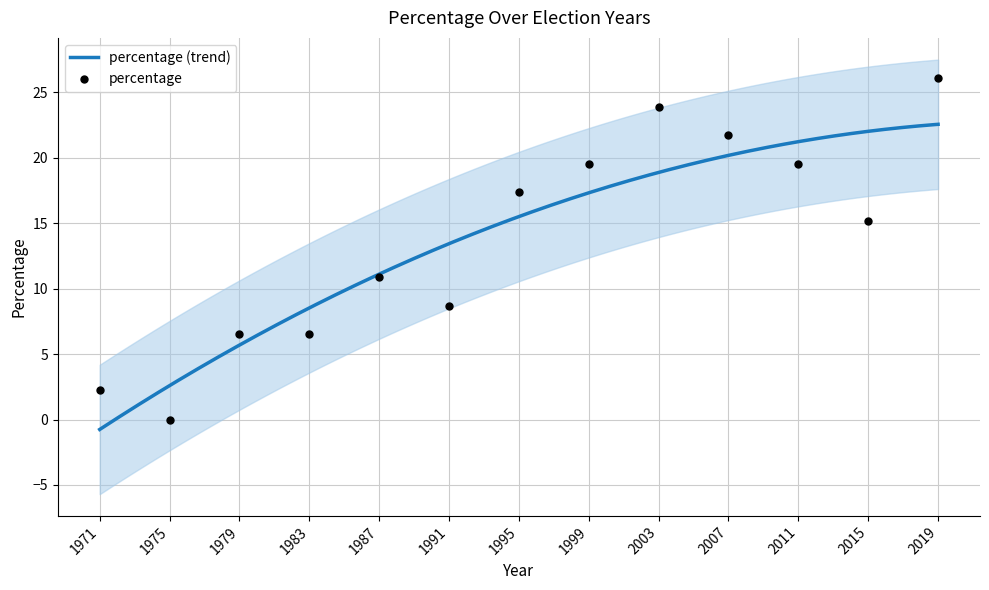

Which has a higher value, 1971 or 1975?

1971